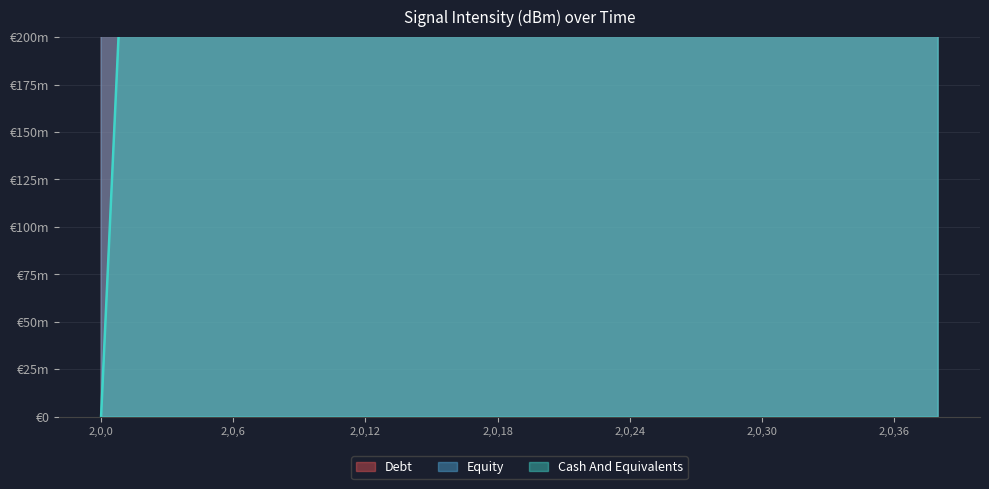

After their last crossing, which series has the higher values: Equity or Cash And Equivalents?

Equity